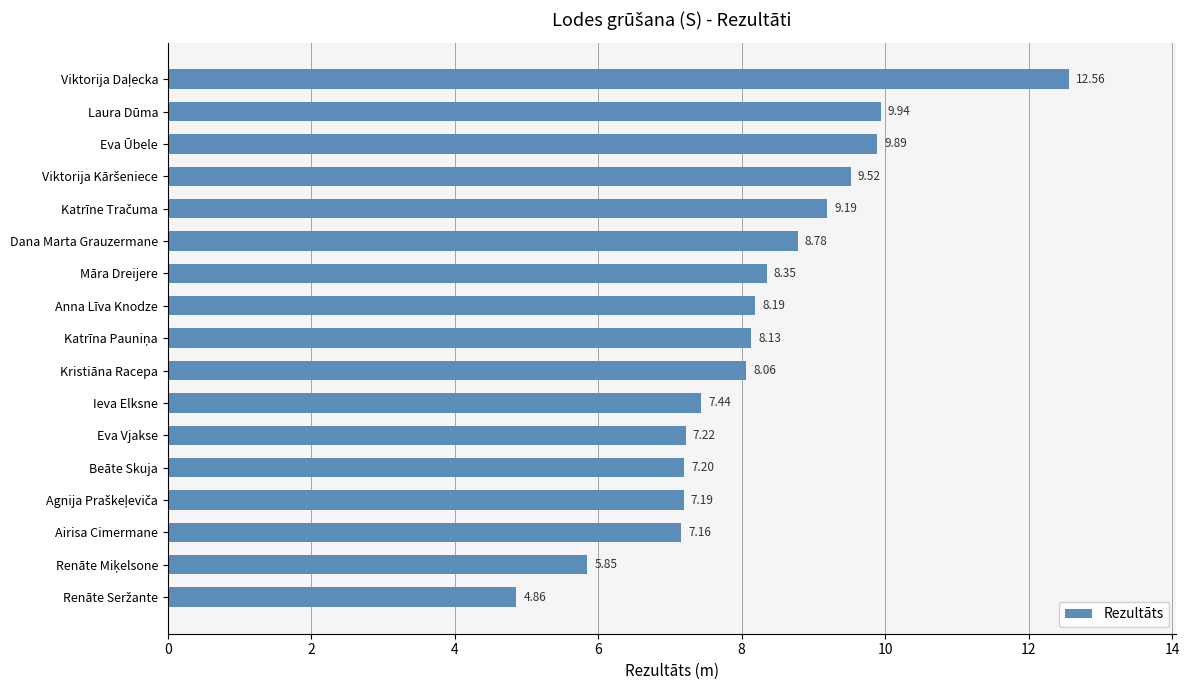

What is the label of the 12th bar from the top?

Eva Vjakse